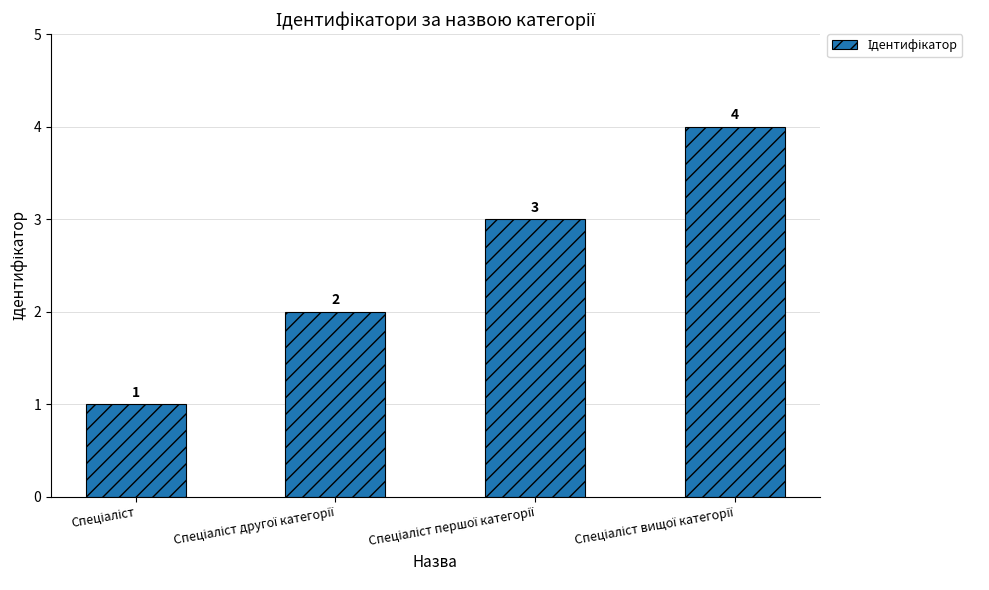

What is the value of the 2nd bar from the left?

2